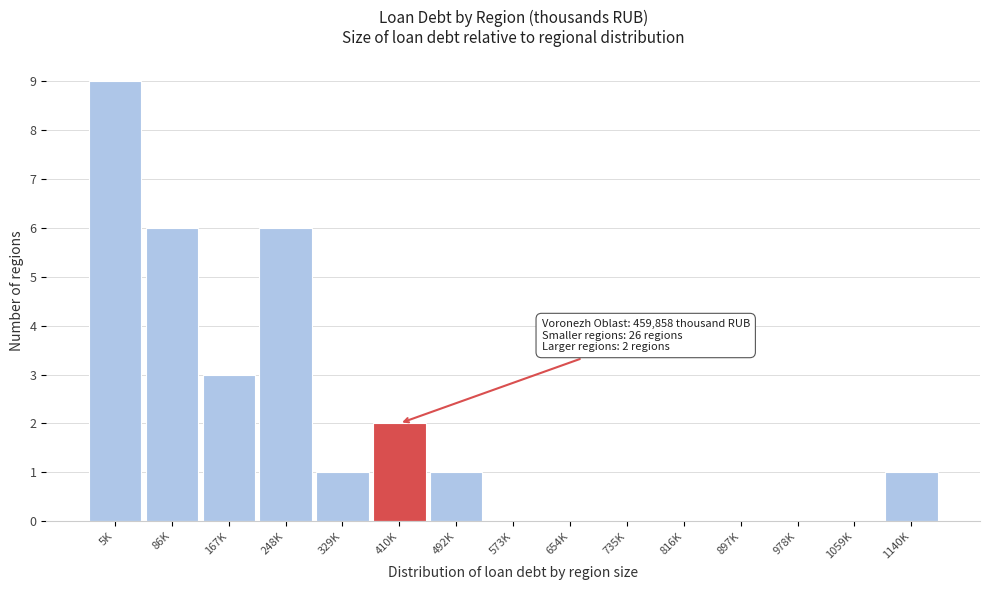

Reading left to right, extract all data points from this chart.

5K=9	86K=6	167K=3	248K=6	329K=1	410K=2	492K=1	573K=0	654K=0	735K=0	816K=0	897K=0	978K=0	1059K=0	1140K=1